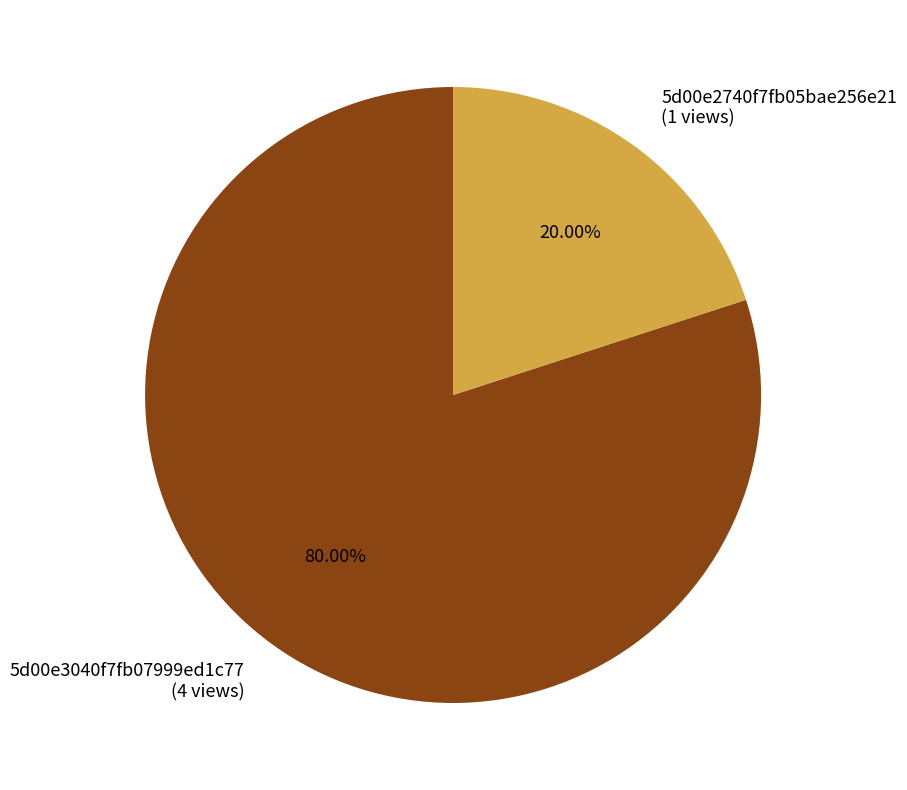

The 5d00e2740f7fb05bae256e21 slice represents 33% of the pie. True or false?

False